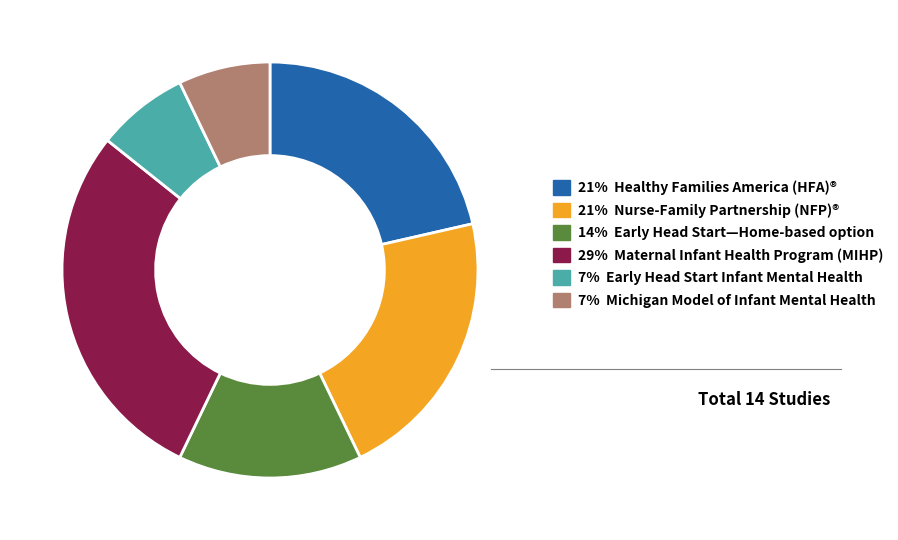

Does any single category account for the majority?

No